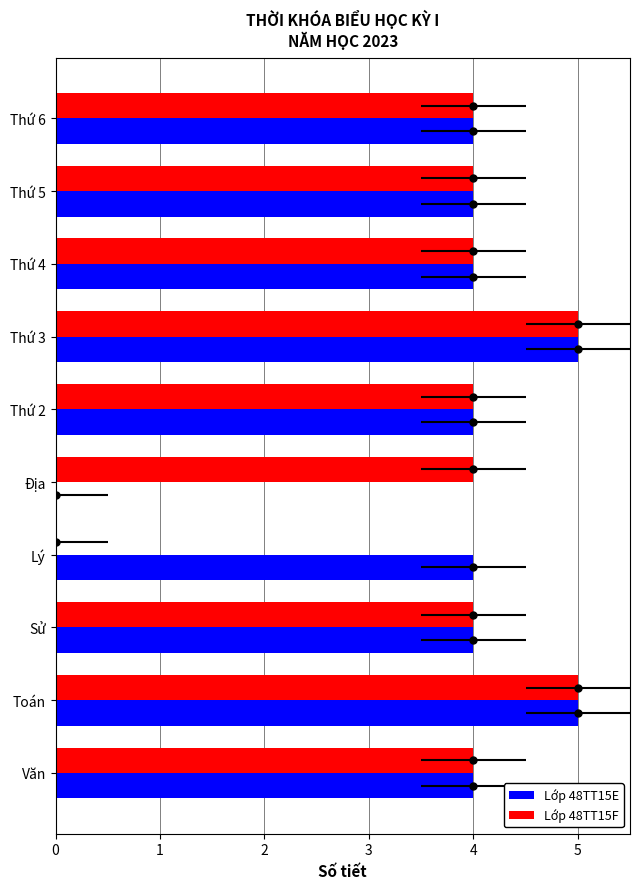

Is the value of Lớp 48TT15E at Địa greater than the value of Lớp 48TT15F at Văn?

No